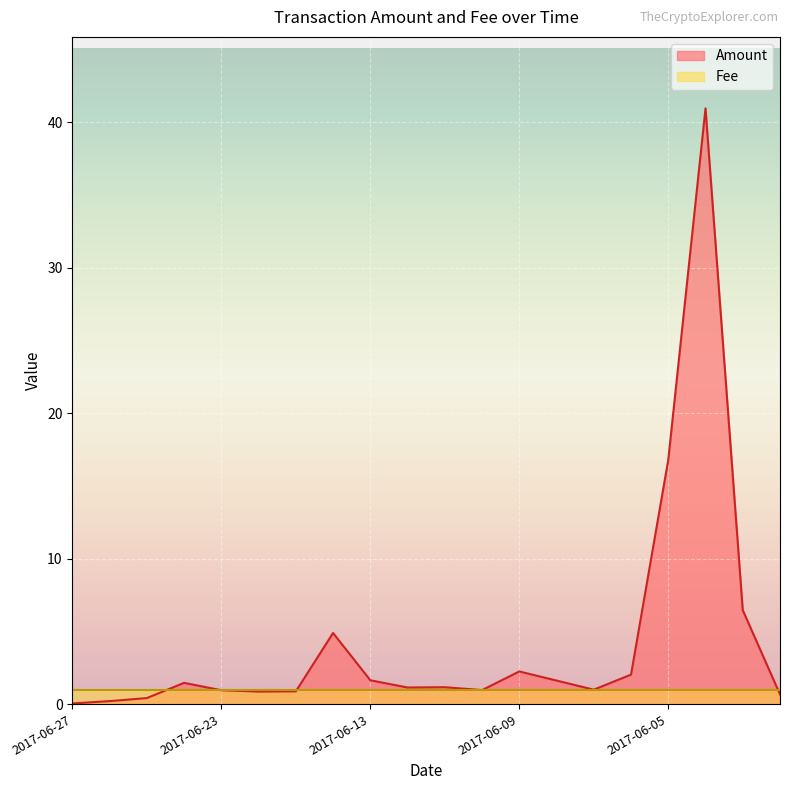

What is the sum of all values?

86.4